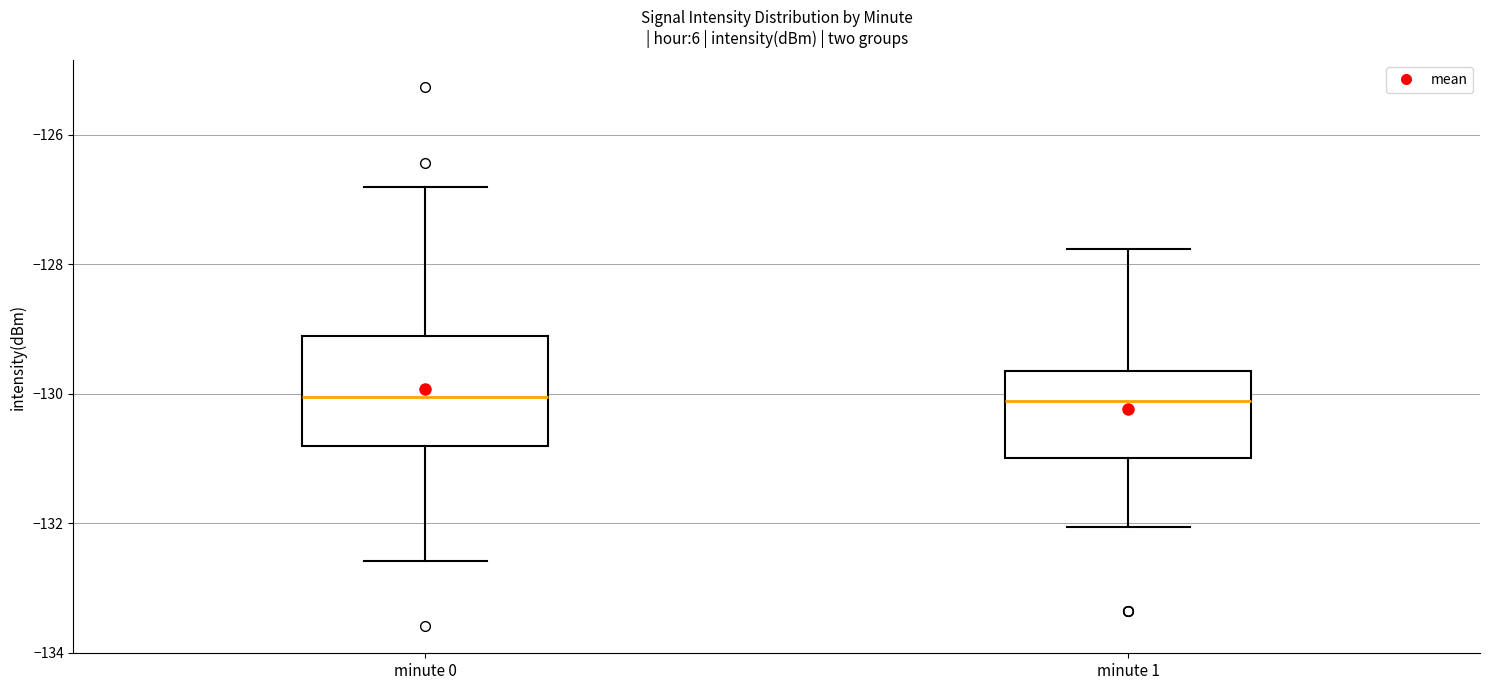

Where is the lower edge of the box for minute 1 on the y-axis? The values are not printed on the chart, so give them approximately, as read against the axis.

-131.0